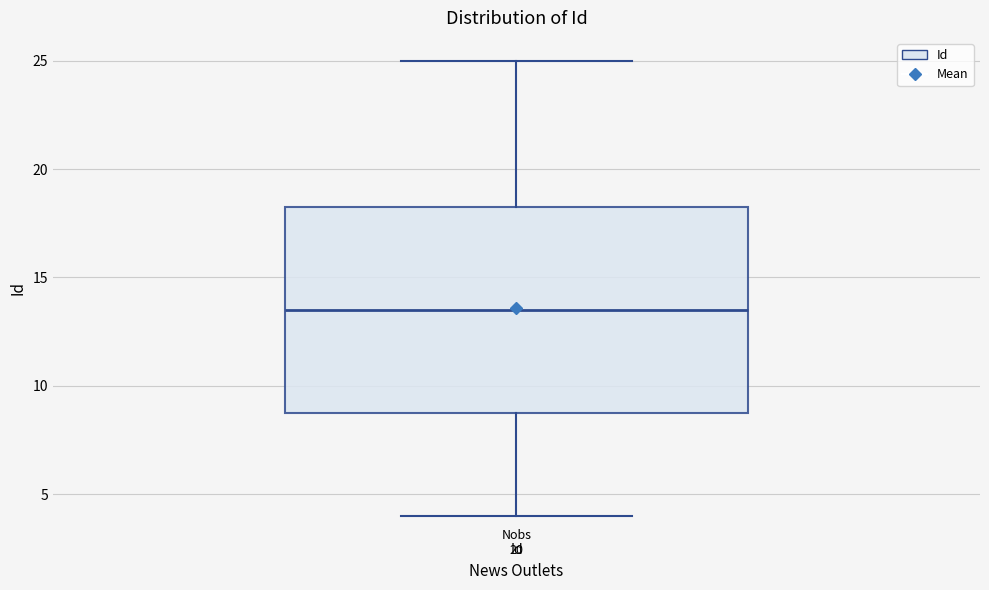

Read this box plot against the y-axis: the position of the median line, the range covered by the box, and the ends of both whiskers. The values are not printed on the chart, so give them approximately, as read against the axis.

median 13.5, box 9.0 to 18.5, whiskers 4.0 to 25.0